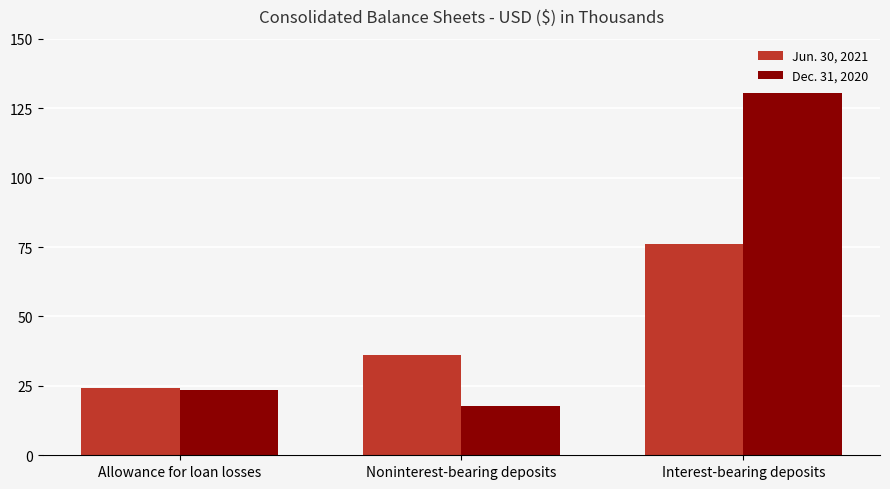

Reading right to left, list all the values displayed in this chart.

Jun. 30, 2021: Interest-bearing deposits=76060	Noninterest-bearing deposits=36135	Allowance for loan losses=24079
Dec. 31, 2020: Interest-bearing deposits=130586	Noninterest-bearing deposits=17848	Allowance for loan losses=23434